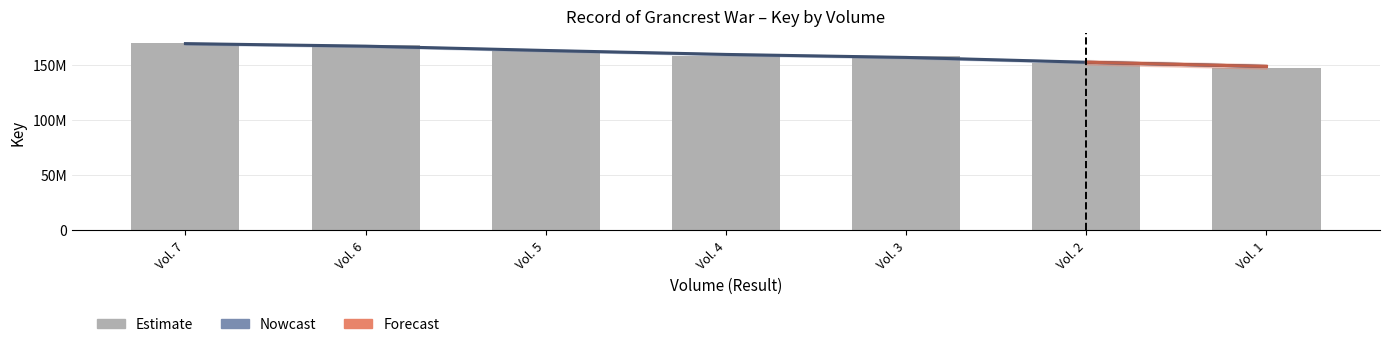

Rank the categories by value from lowest to highest.

Vol. 1, Vol. 2, Vol. 3, Vol. 4, Vol. 5, Vol. 6, Vol. 7